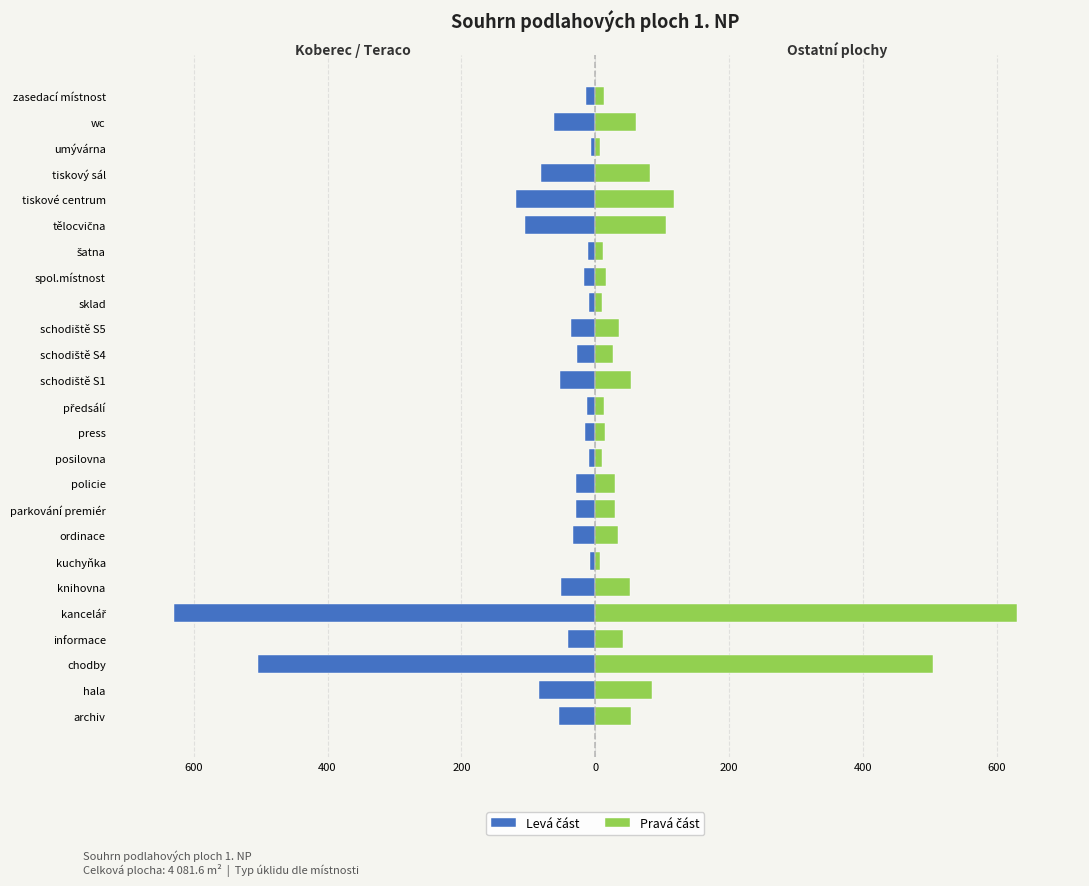

What is the difference between the highest and lowest values at press?

30.4